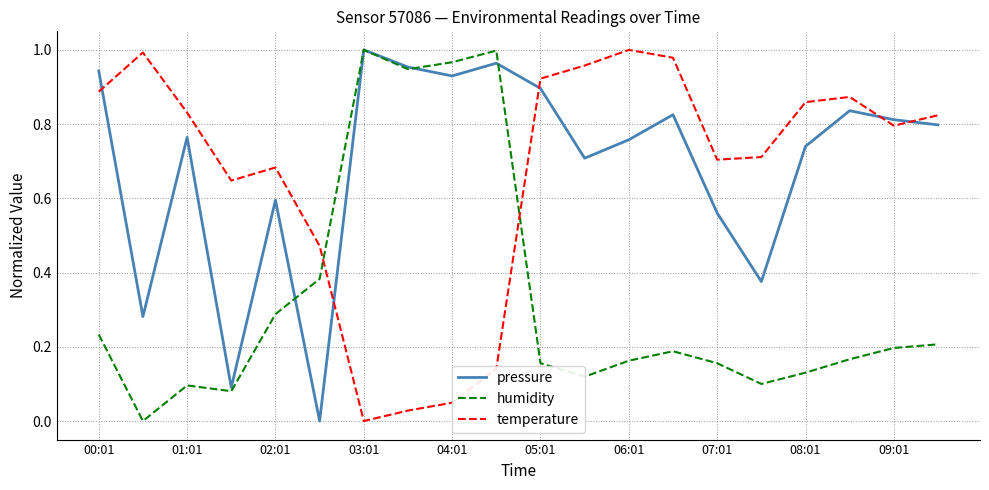

How many intersections are there between humidity and temperature?

2